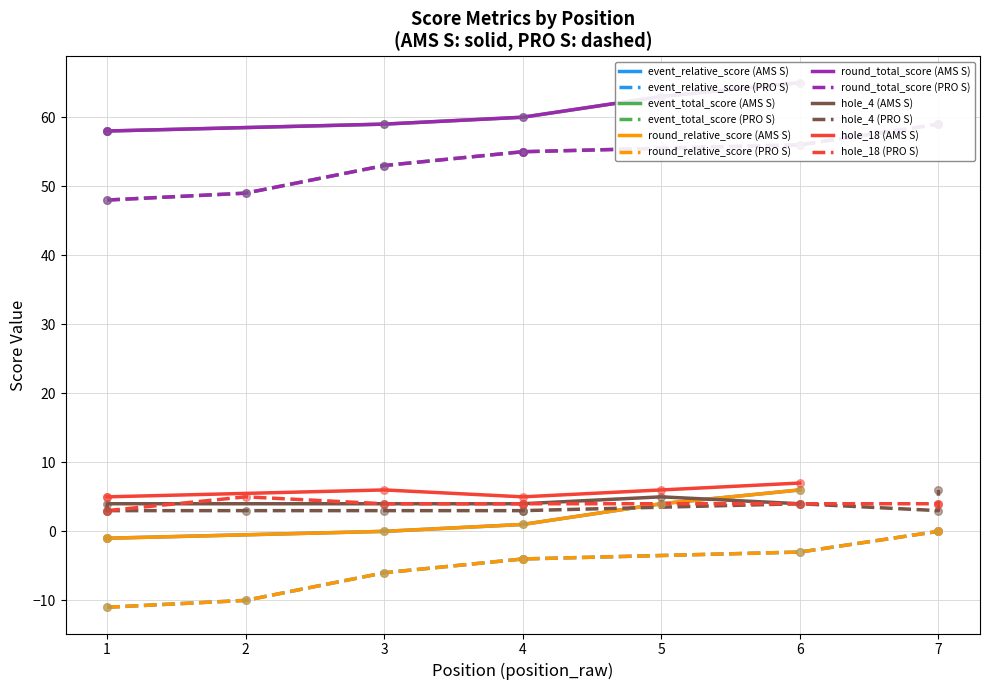

What is the total value across all series at 7?

128